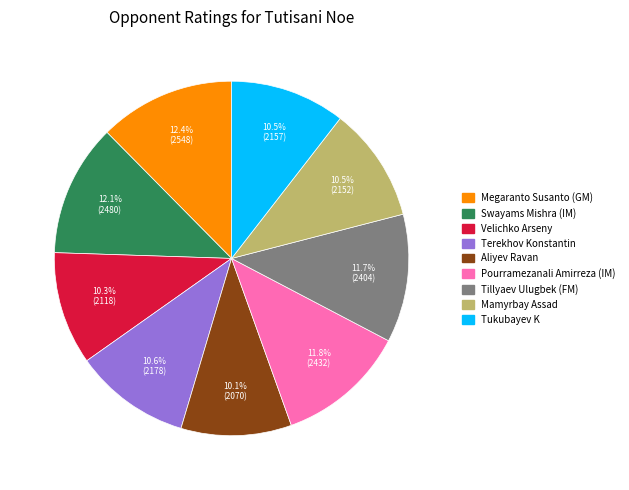

True or false: Pourramezanali Amirreza (IM) accounts for 27% of the total.

False